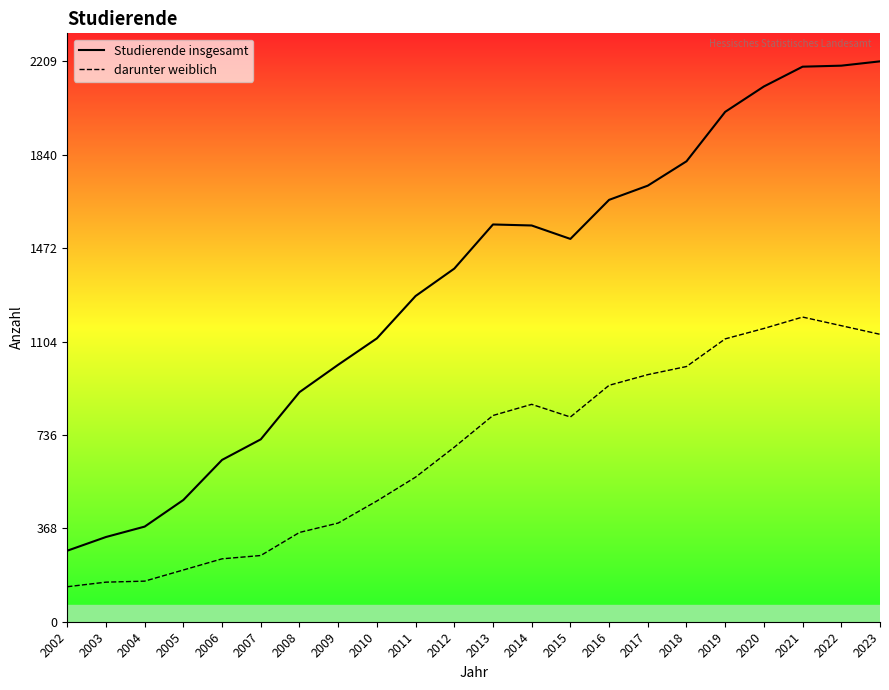

True or false: Studierende insgesamt and darunter weiblich cross at least once.

False